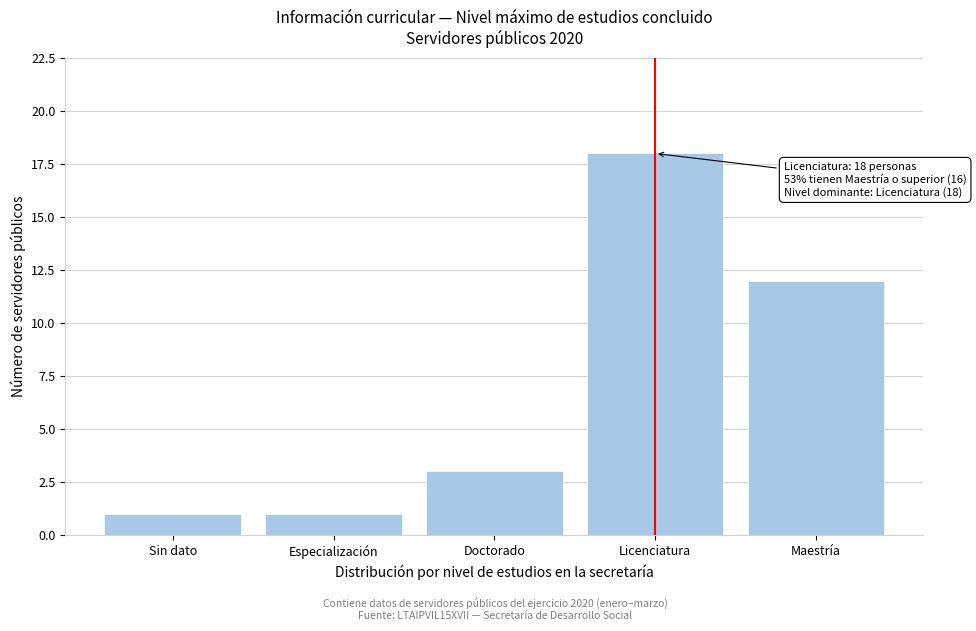

Reading right to left, what are all the values shown in this chart?

12	18	3	1	1